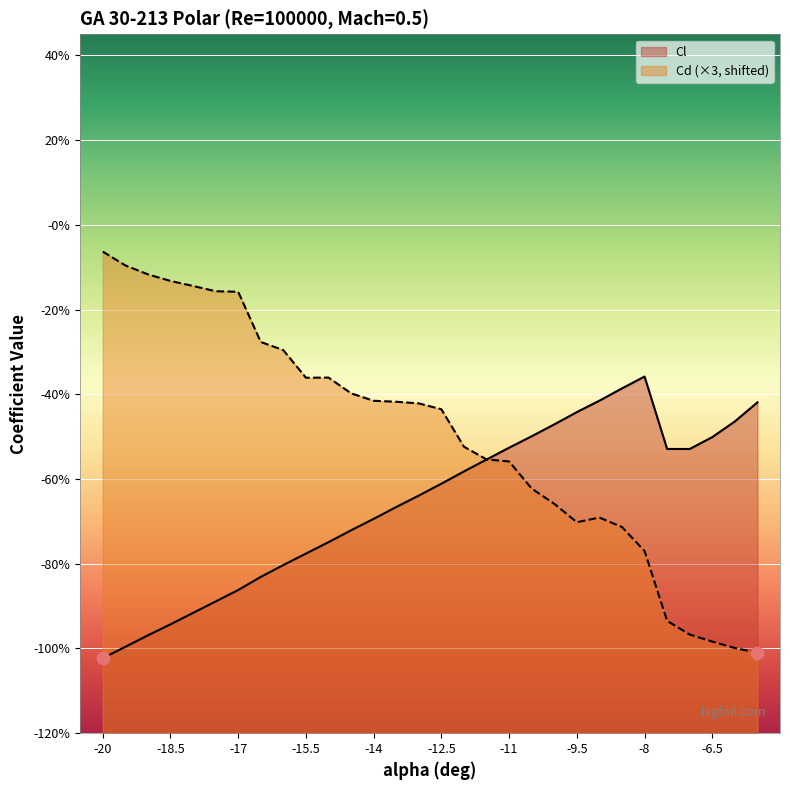

What is the total value across all series at -14?

-1.1